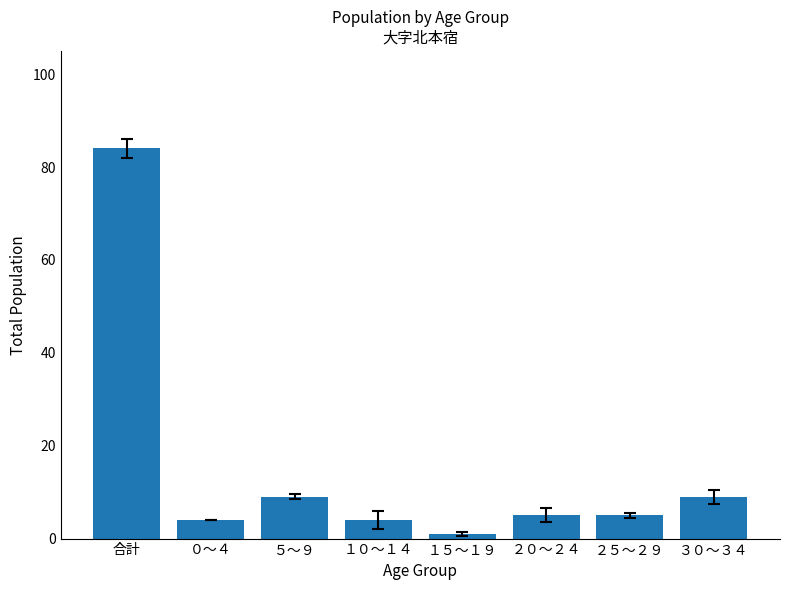

Reading right to left, list all the values displayed in this chart.

9	5	5	1	4	9	4	84